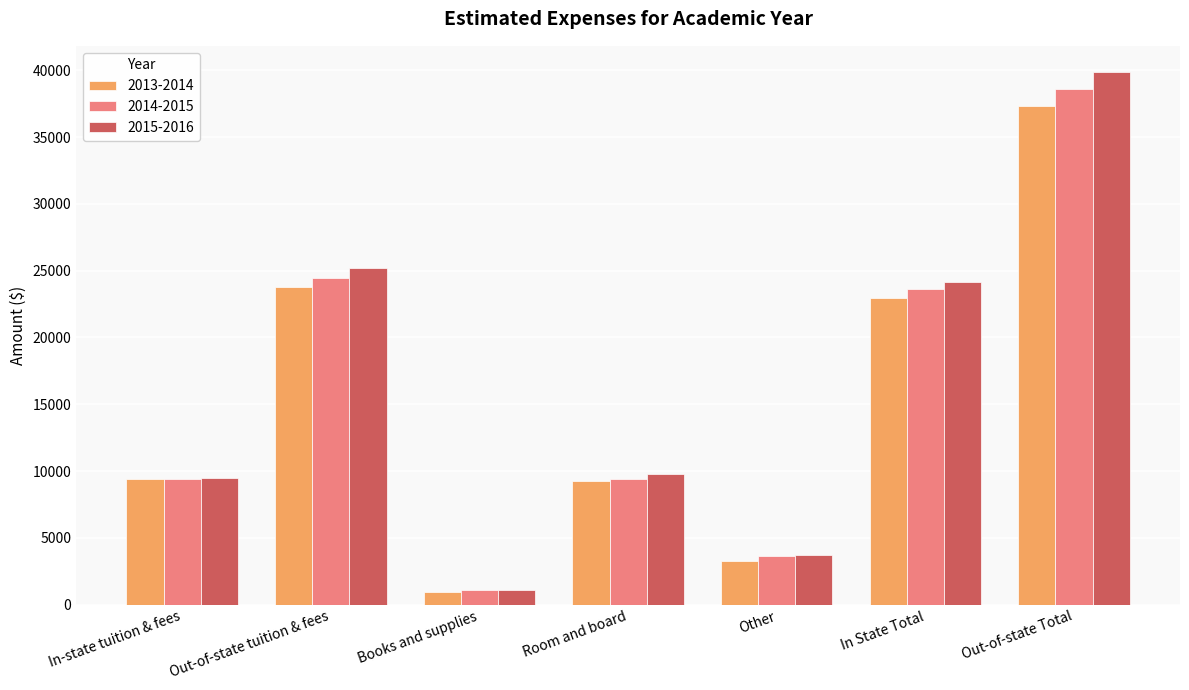

True or false: 2013-2014 has a value of 2829 at In-state tuition & fees.

False